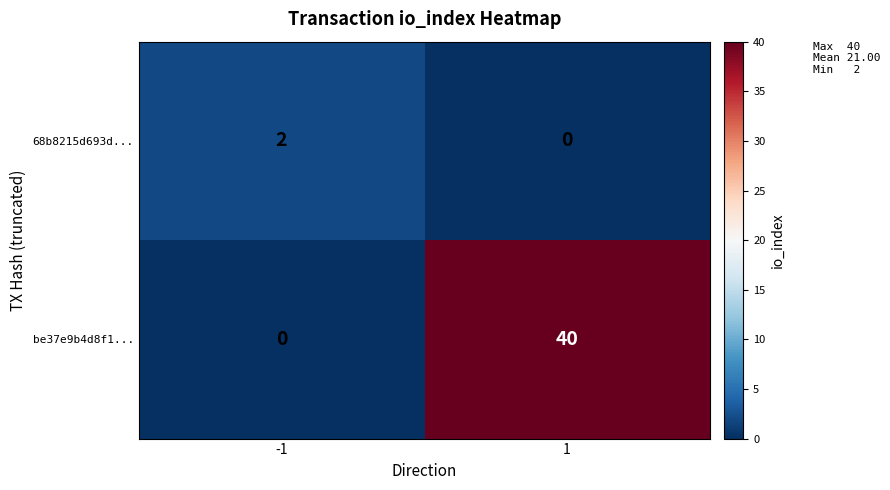

The value of 68b8215d693d... at -1 is 2. True or false?

True